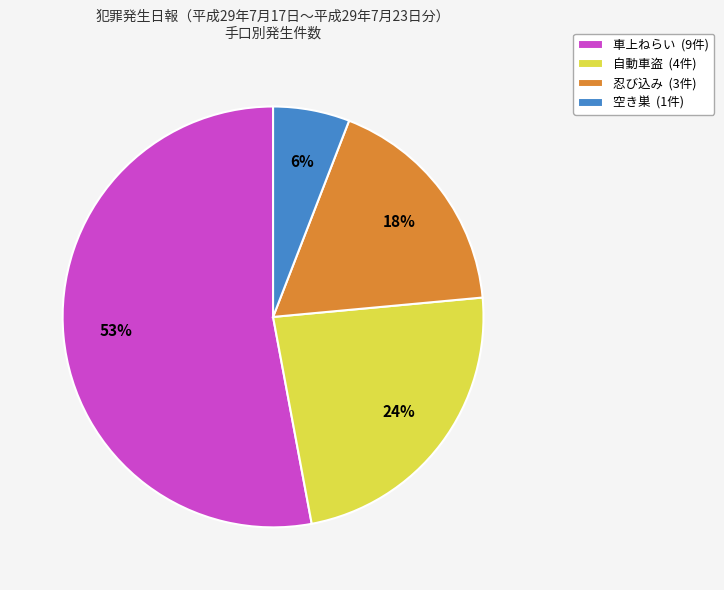

Combined, do 空き巣 (1件) and 車上ねらい (9件) account for over 50%?

Yes